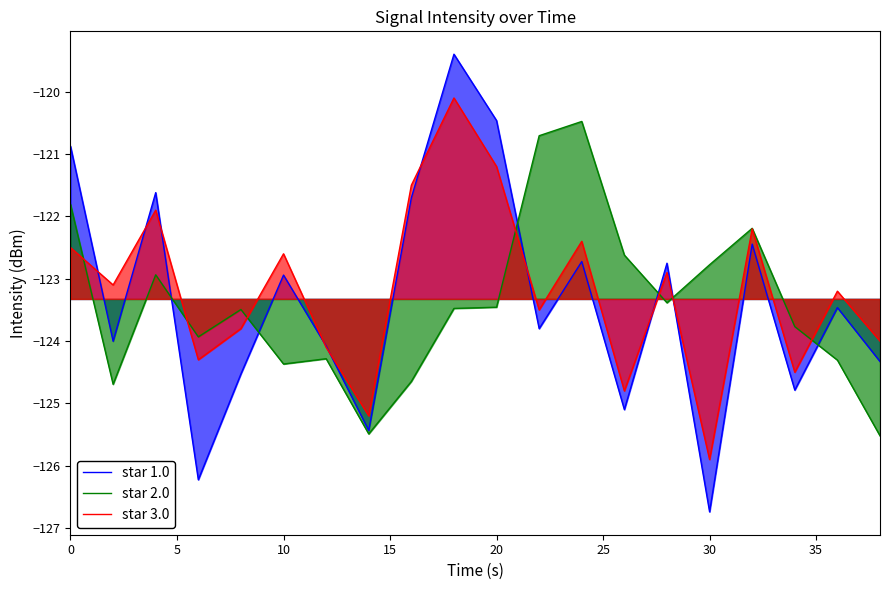

List the series in order of their peak value, lowest first.

star 2.0, star 3.0, star 1.0